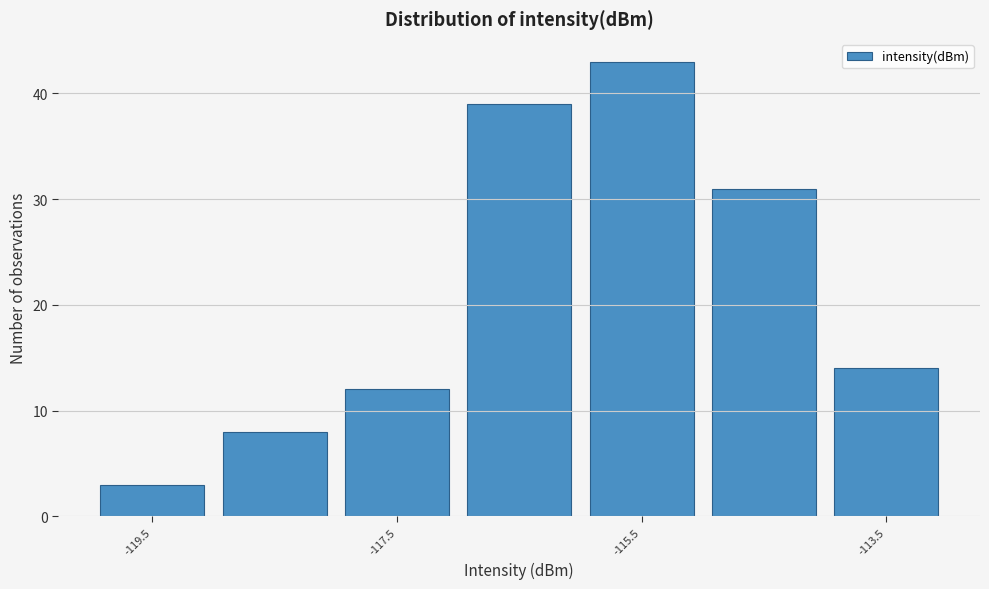

Reading left to right, transcribe this chart: for each bar, give the range it covers on the x-axis and its height. The values are not printed on the chart, so give them approximately, as read against the axis.

-120 to -119: 3
-119 to -118: 8
-118 to -117: 12
-117 to -116: 39
-116 to -115: 43
-115 to -114: 31
-114 to -113: 14